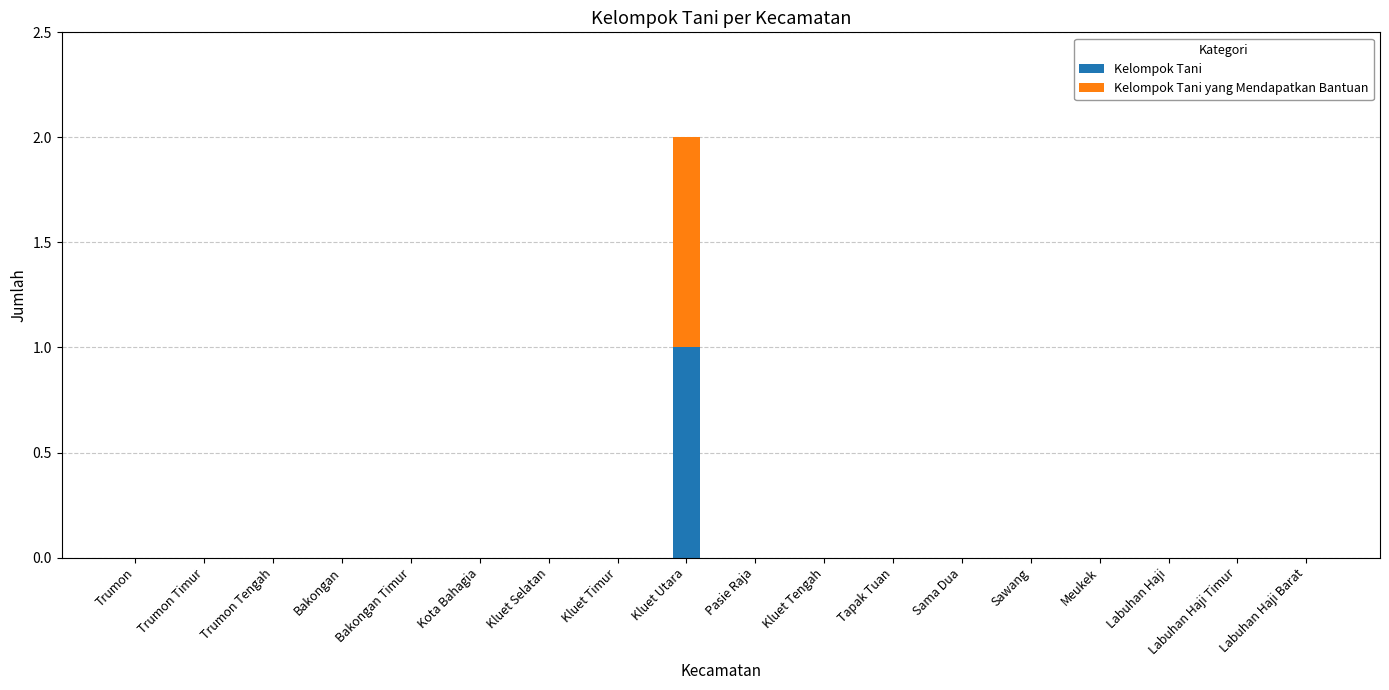

Is it true that Kelompok Tani equals 0 at Labuhan Haji?

True